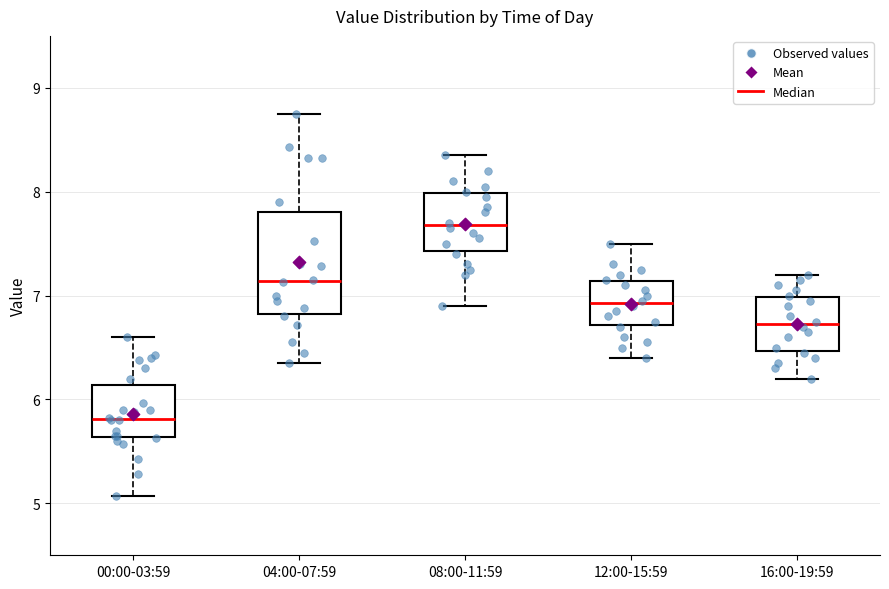

Which box has the highest median line?

08:00-11:59